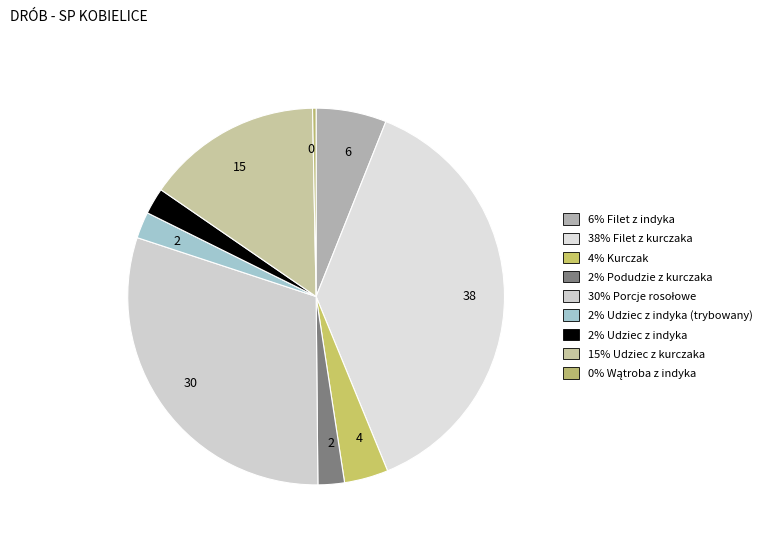

How many segments does this pie chart have?

9